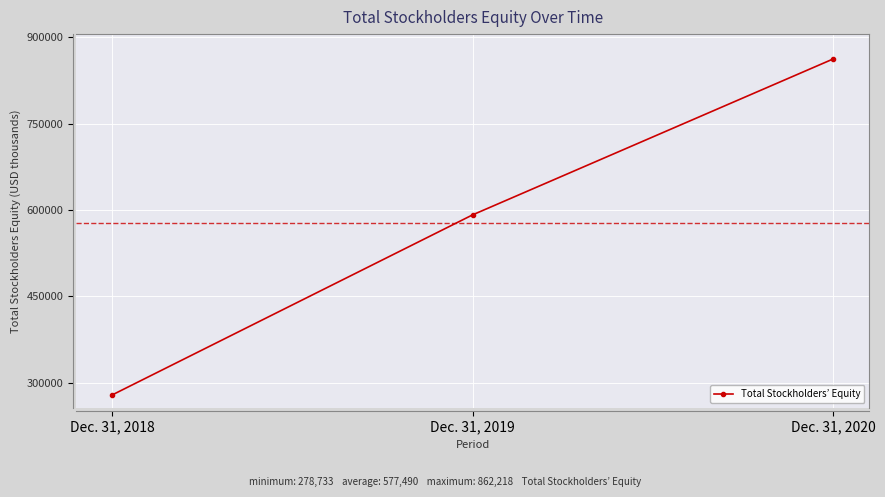

What is the change in value from Dec. 31, 2018 to Dec. 31, 2019?

+312788